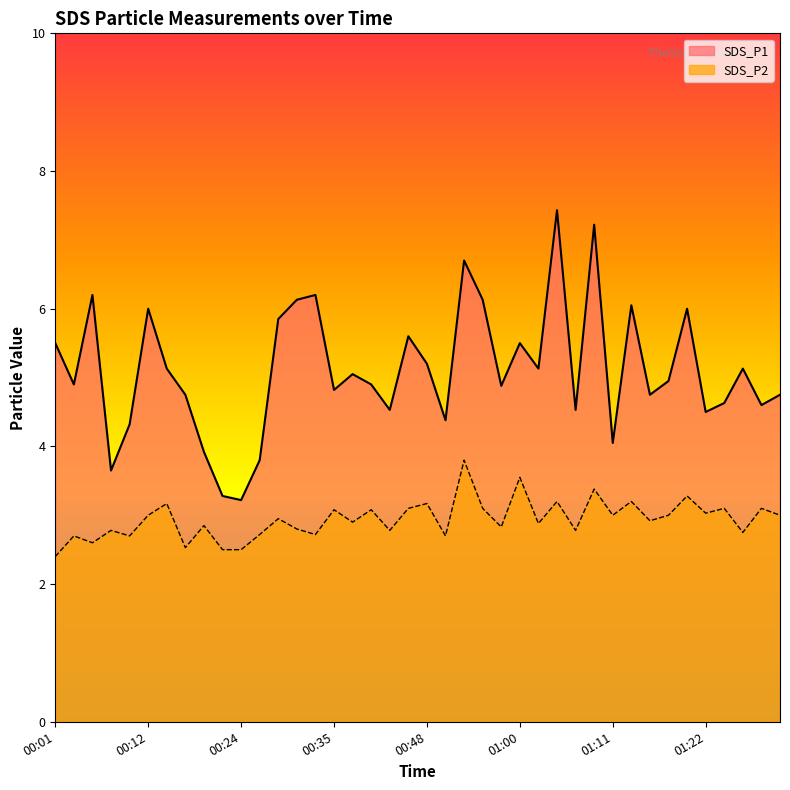

Which series has the largest total across all categories?

SDS_P1